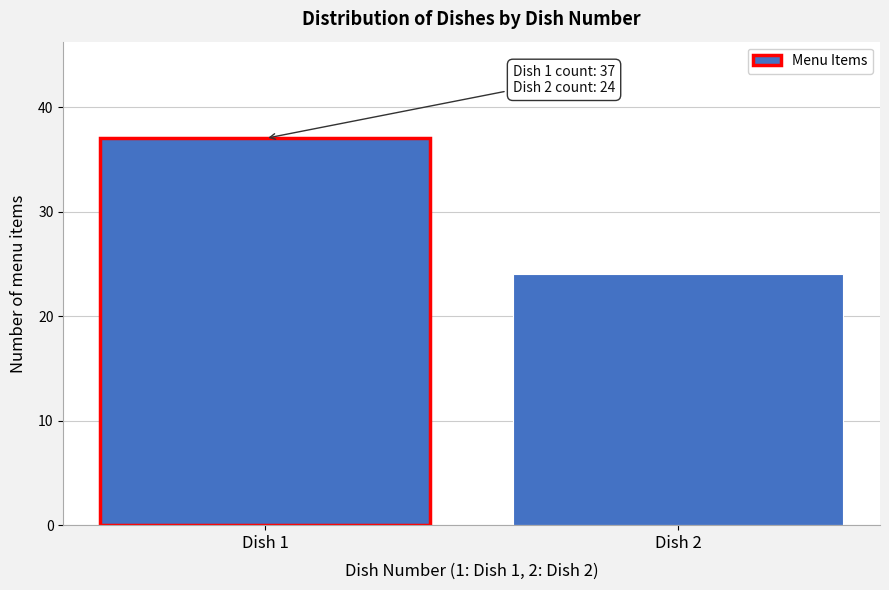

Reading left to right, what are all the values shown in this chart?

37	24